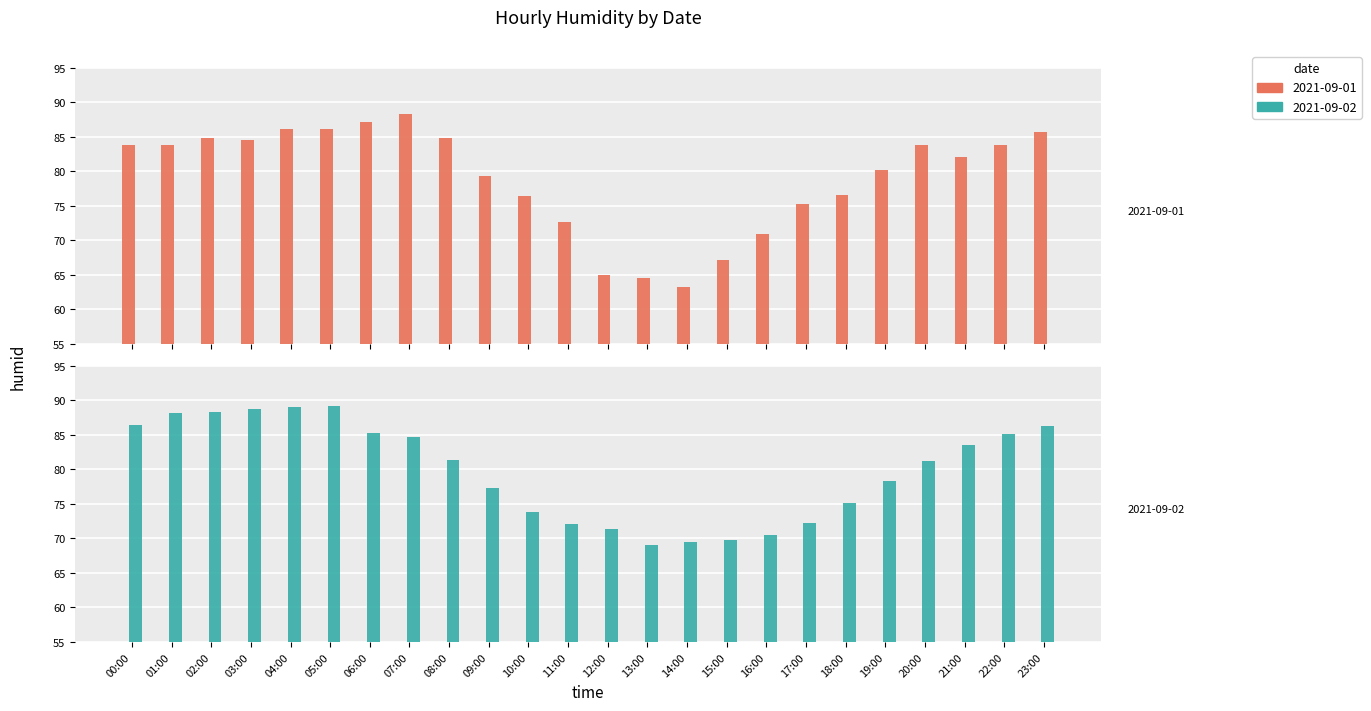

What is the total value across all series at 15:00?

137.0